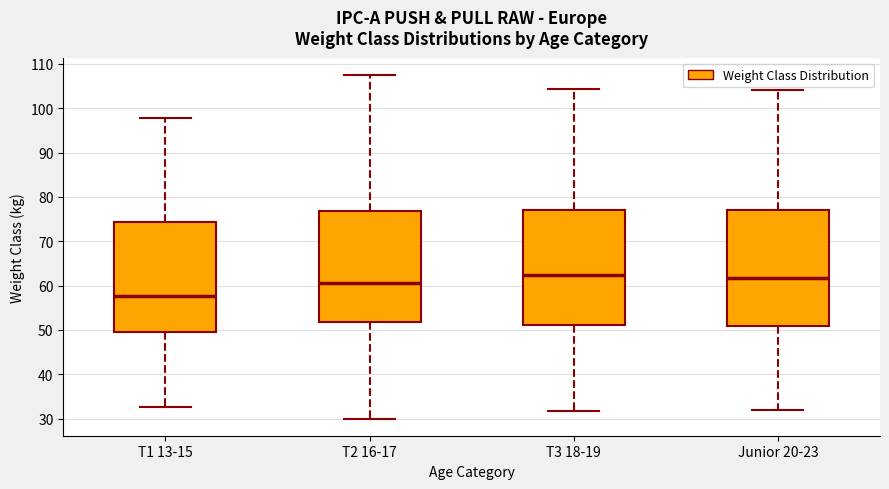

Reading left to right, read every box against the y-axis: the position of its median line, the range the box covers, and the ends of its whiskers. The values are not printed on the chart, so give them approximately, as read against the axis.

T1 13-15: median 58, box 50 to 74, whiskers 33 to 98
T2 16-17: median 61, box 52 to 77, whiskers 30 to 108
T3 18-19: median 62, box 51 to 77, whiskers 32 to 104
Junior 20-23: median 62, box 51 to 77, whiskers 32 to 104